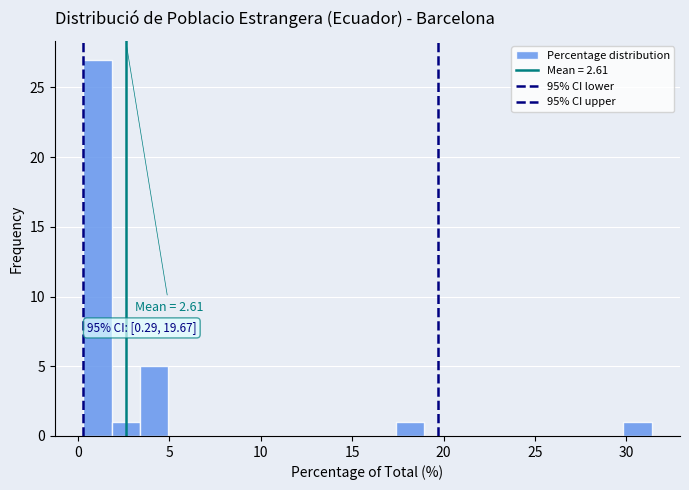

Around what value on the x-axis is the tallest bar? Give the approximate position of its centre, as read against the axis.

1.0